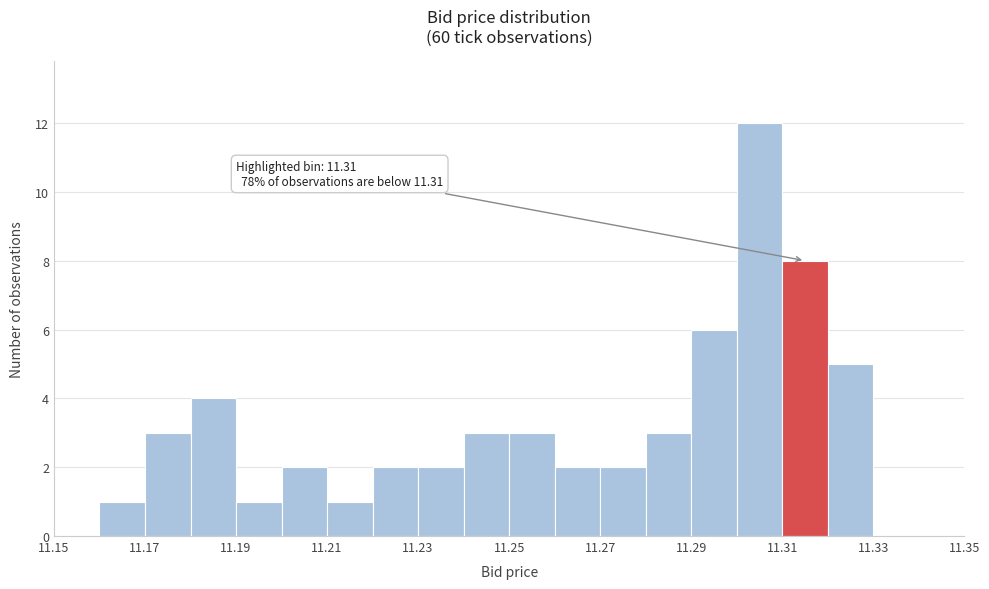

Over which range of the x-axis is the bar tallest?

11.30 to 11.31